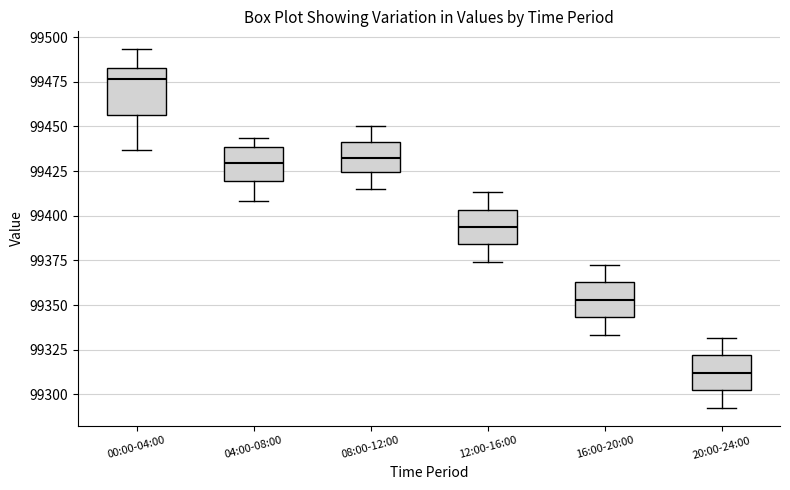

Reading left to right, read every box against the y-axis: the position of its median line, the range the box covers, and the ends of its whiskers. The values are not printed on the chart, so give them approximately, as read against the axis.

00:00-04:00: median 99475, box 99455 to 99485, whiskers 99435 to 99495
04:00-08:00: median 99430, box 99420 to 99440, whiskers 99410 to 99445
08:00-12:00: median 99435, box 99425 to 99440, whiskers 99415 to 99450
12:00-16:00: median 99395, box 99385 to 99405, whiskers 99375 to 99415
16:00-20:00: median 99355, box 99345 to 99365, whiskers 99335 to 99370
20:00-24:00: median 99310, box 99300 to 99320, whiskers 99295 to 99330